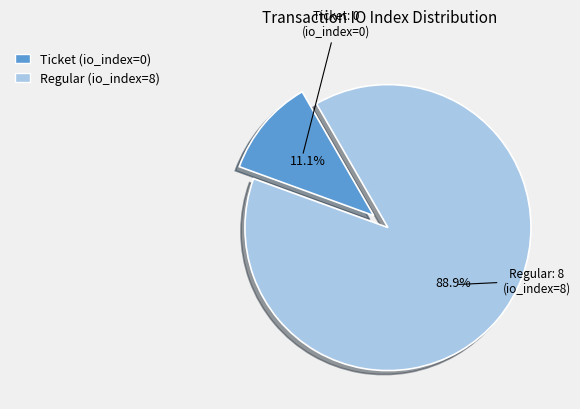

How many segments does this pie chart have?

2